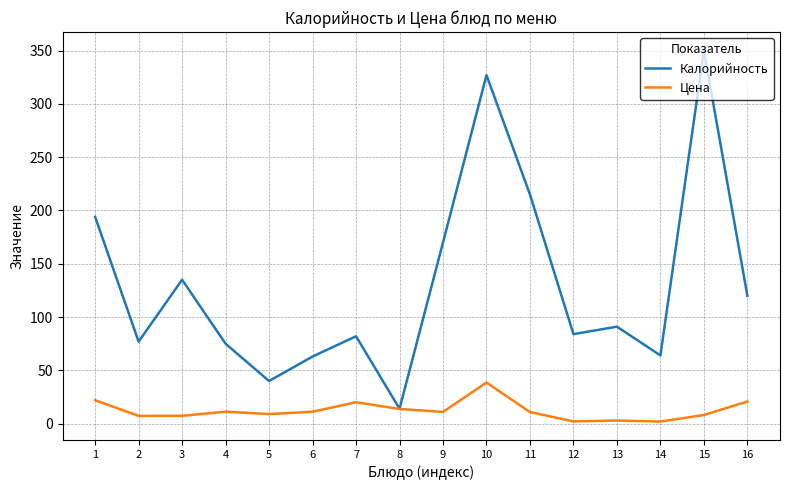

What is the maximum value shown in the chart?

350.0